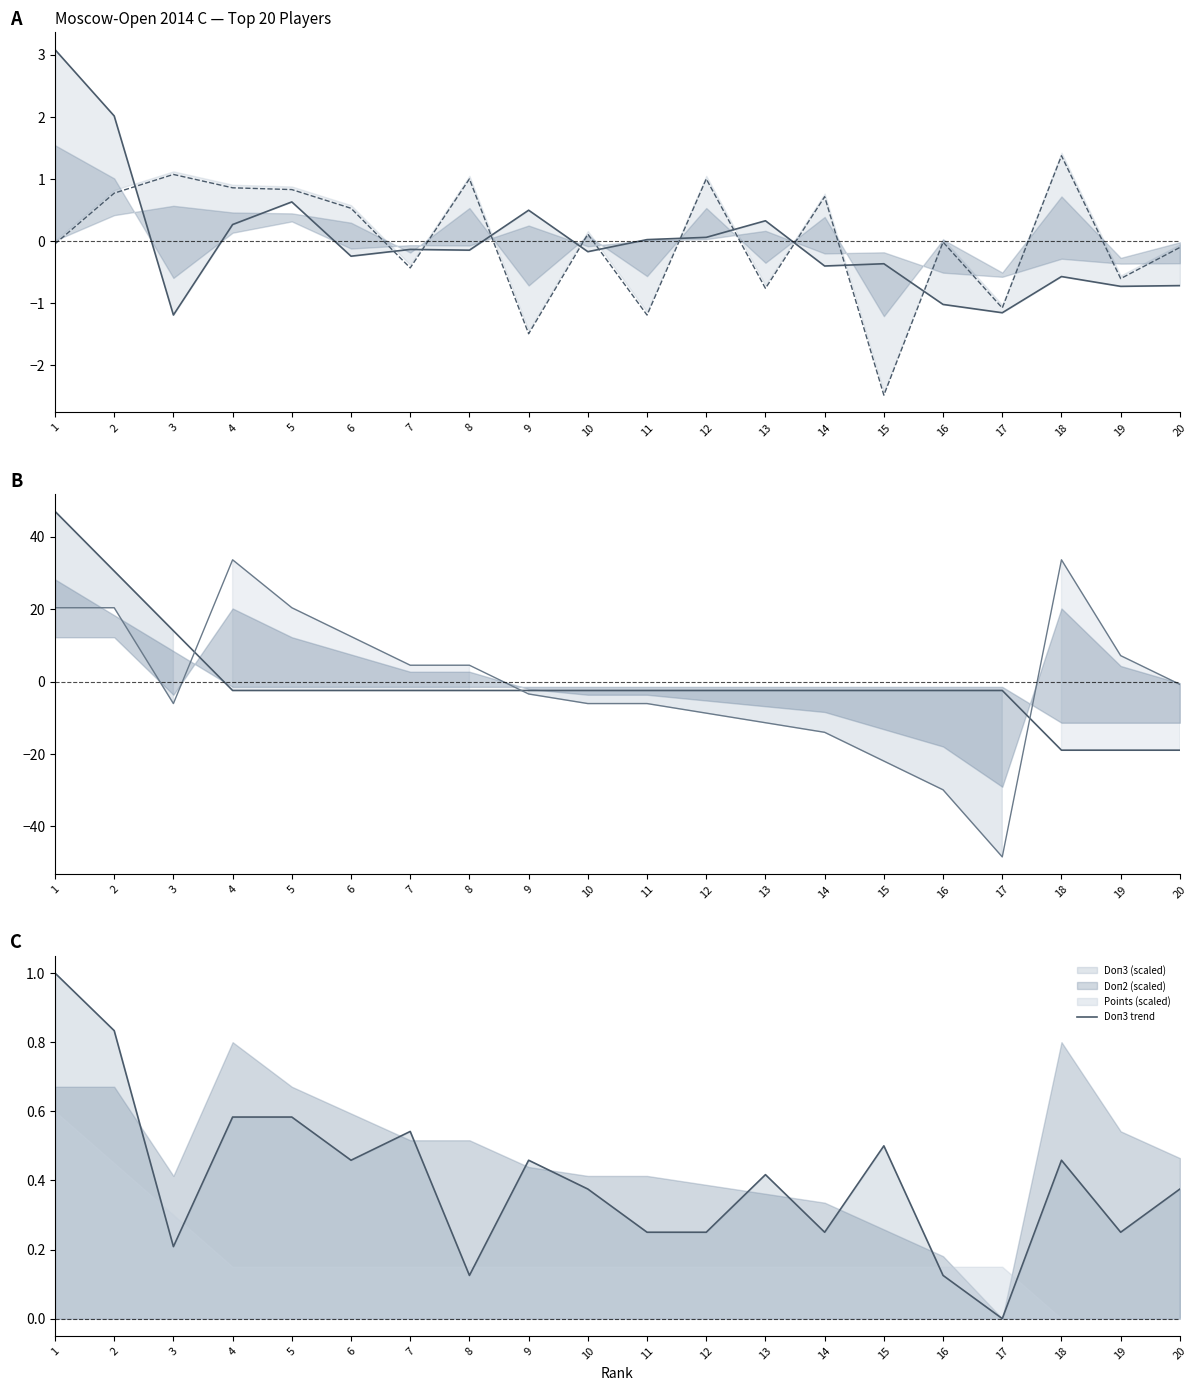

Which category has the lowest value in the Doп3 trend series?

17